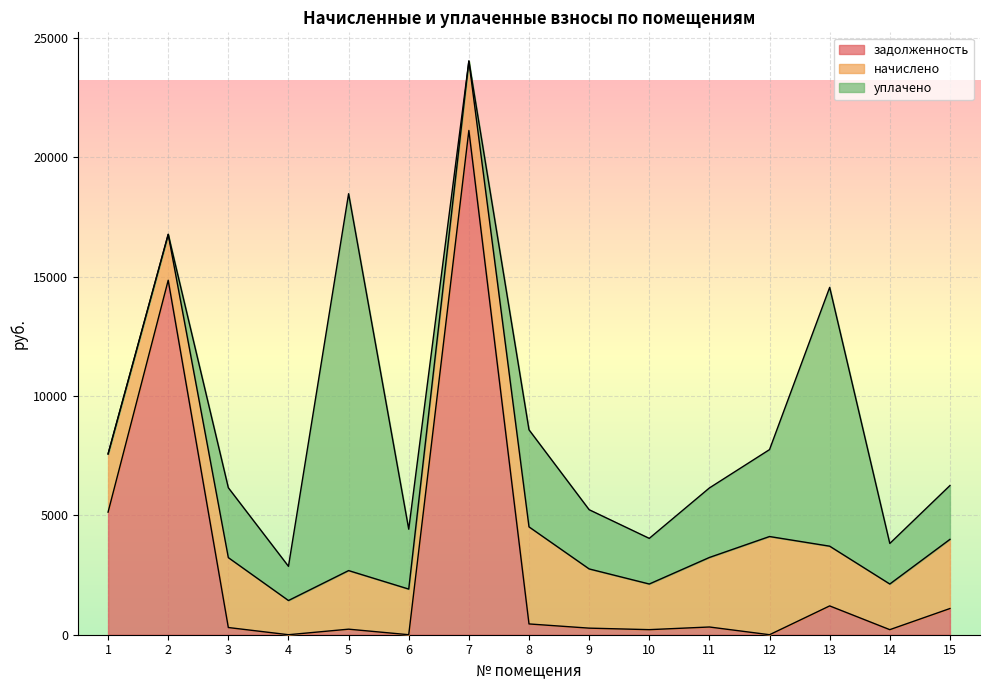

At which label is начислено closest to 2772?

15